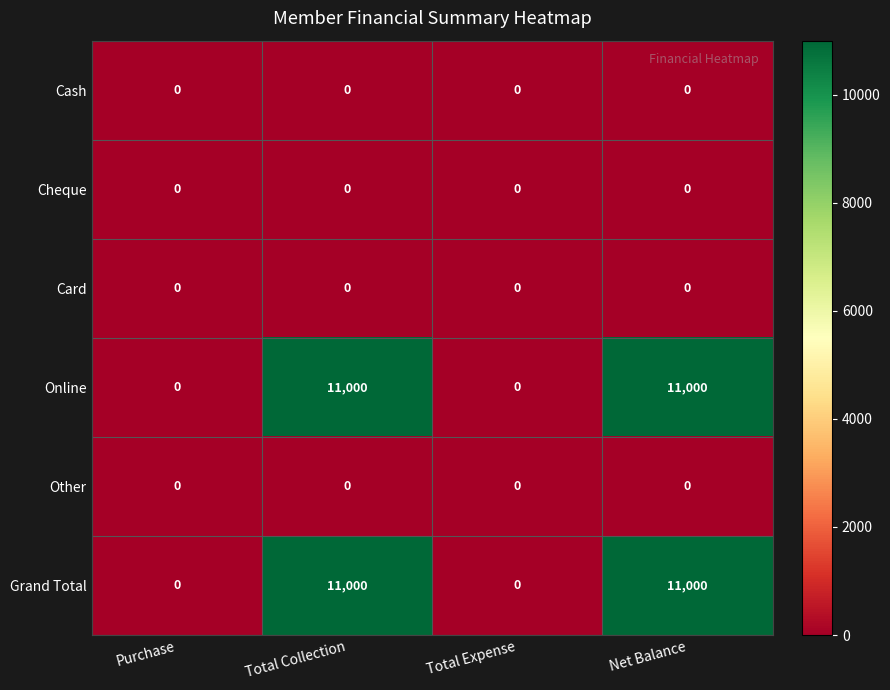

What is the difference between the highest and lowest values at Total Collection?

11000